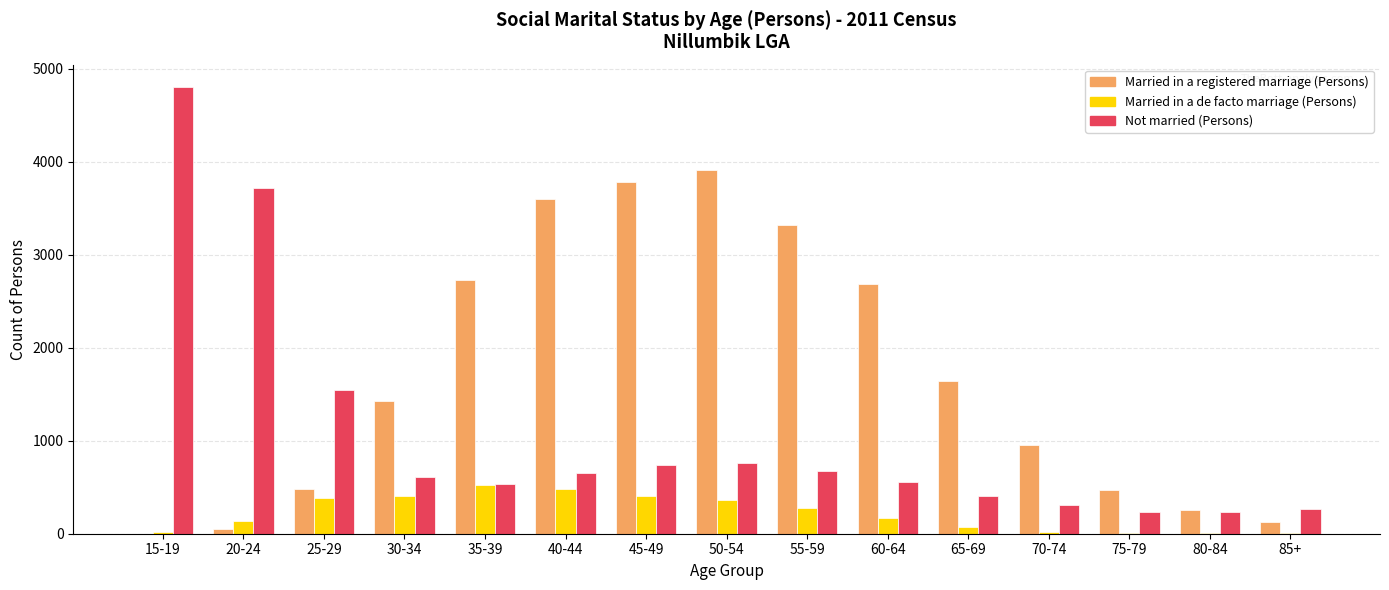

Is the value of Married in a de facto marriage (Persons) at 45-49 greater than the value of Not married (Persons) at 25-29?

No